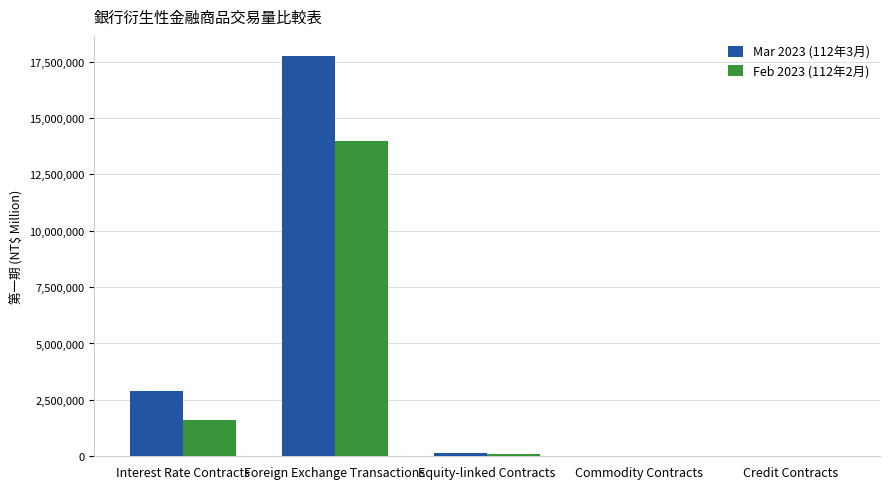

What is the spread (max minus min) of values at Commodity Contracts?

2601